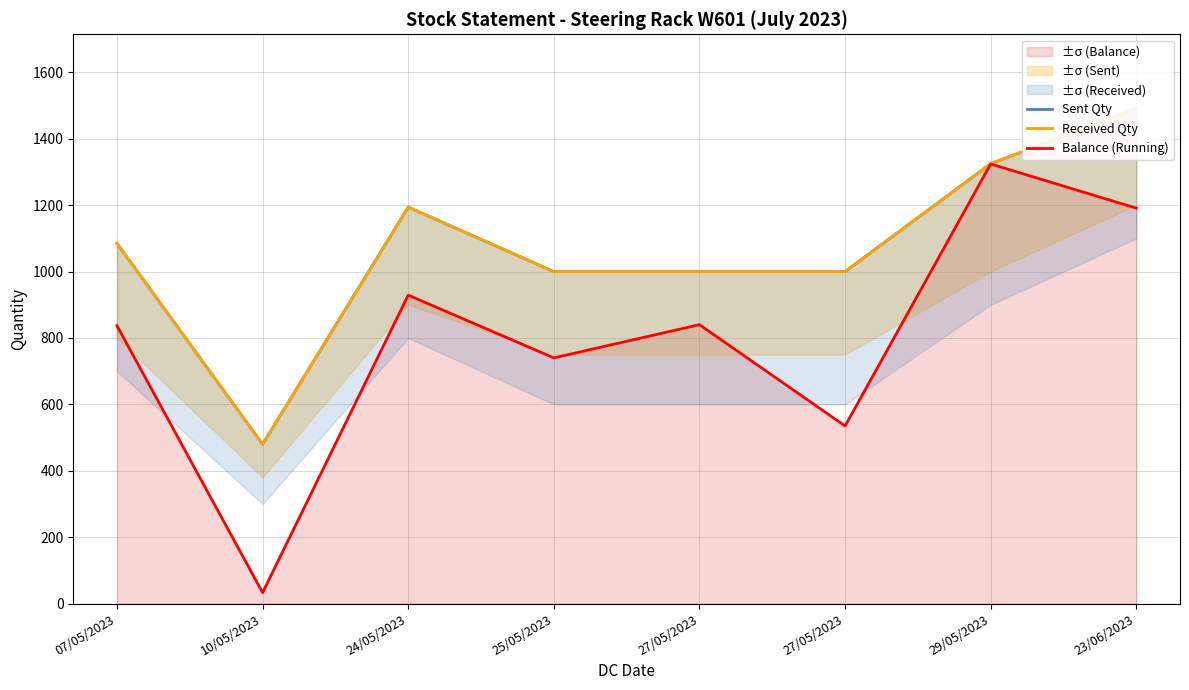

True or false: Sent Qty and Received Qty cross at least once.

False